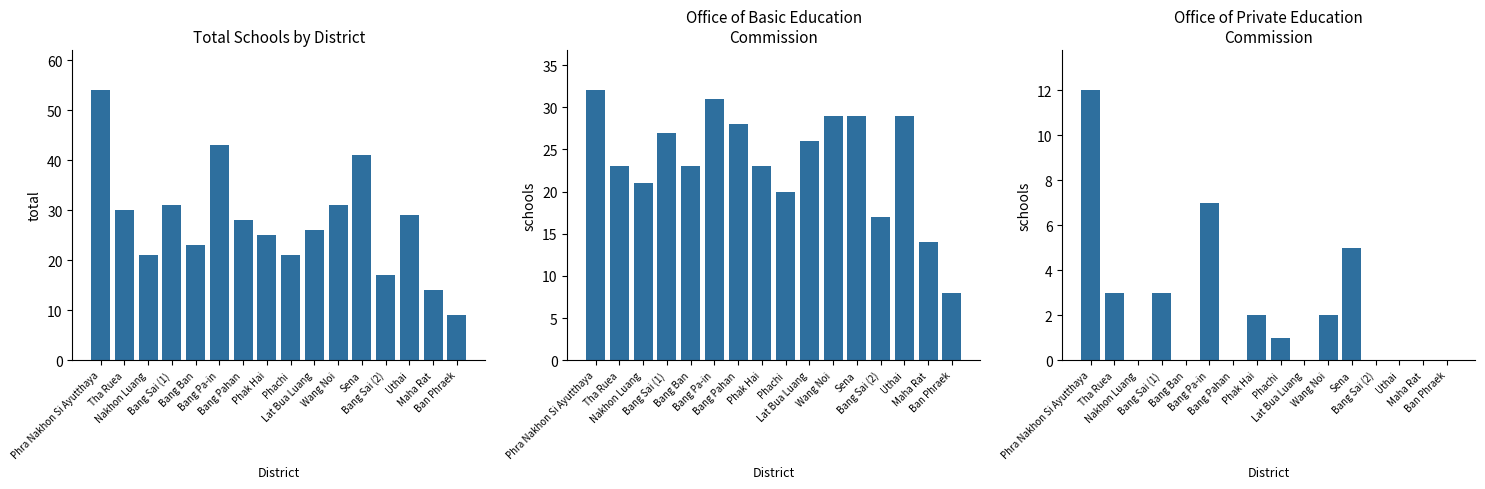

Which series has the largest total across all categories?

Total